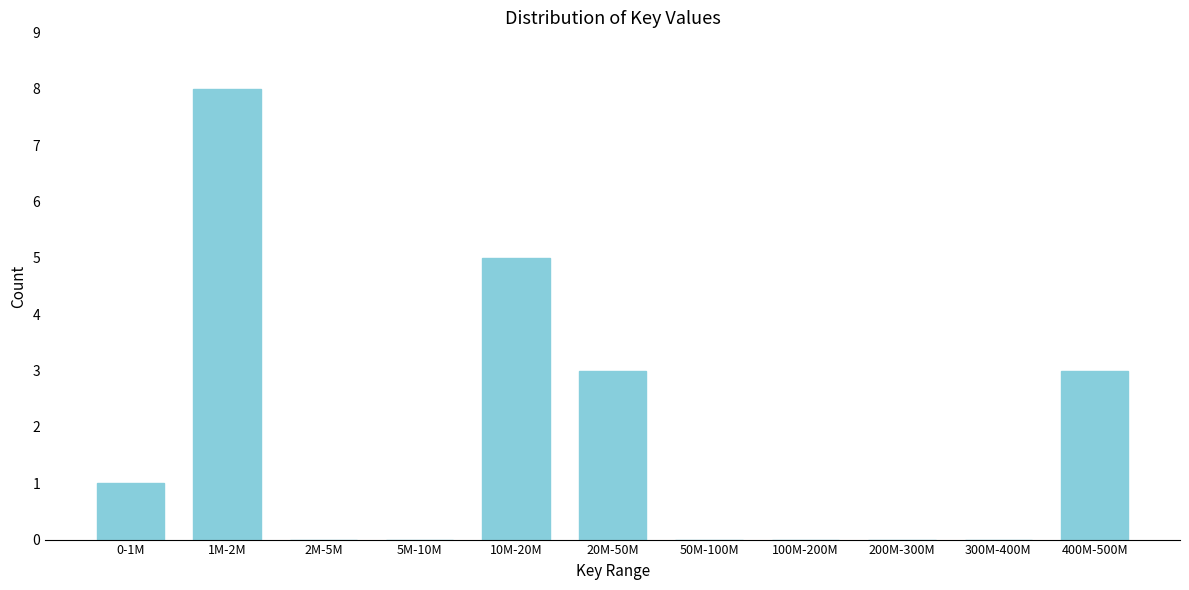

Reading left to right, list all the values displayed in this chart.

0-1M=1	1M-2M=8	2M-5M=0	5M-10M=0	10M-20M=5	20M-50M=3	50M-100M=0	100M-200M=0	200M-300M=0	300M-400M=0	400M-500M=3